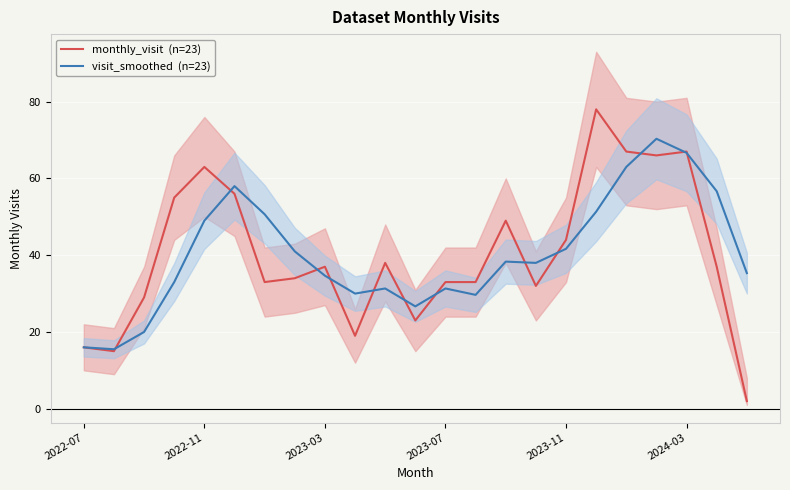

What are all the series names shown in the legend?

monthly_visit  (n=23), visit_smoothed  (n=23)